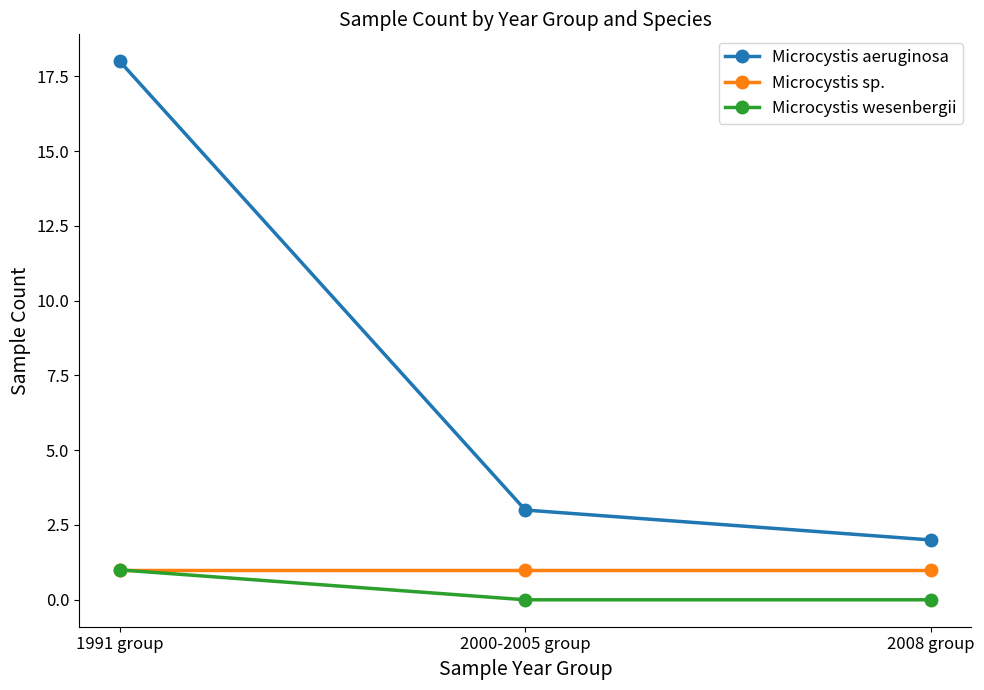

Which series has the largest range (max minus min)?

Microcystis aeruginosa